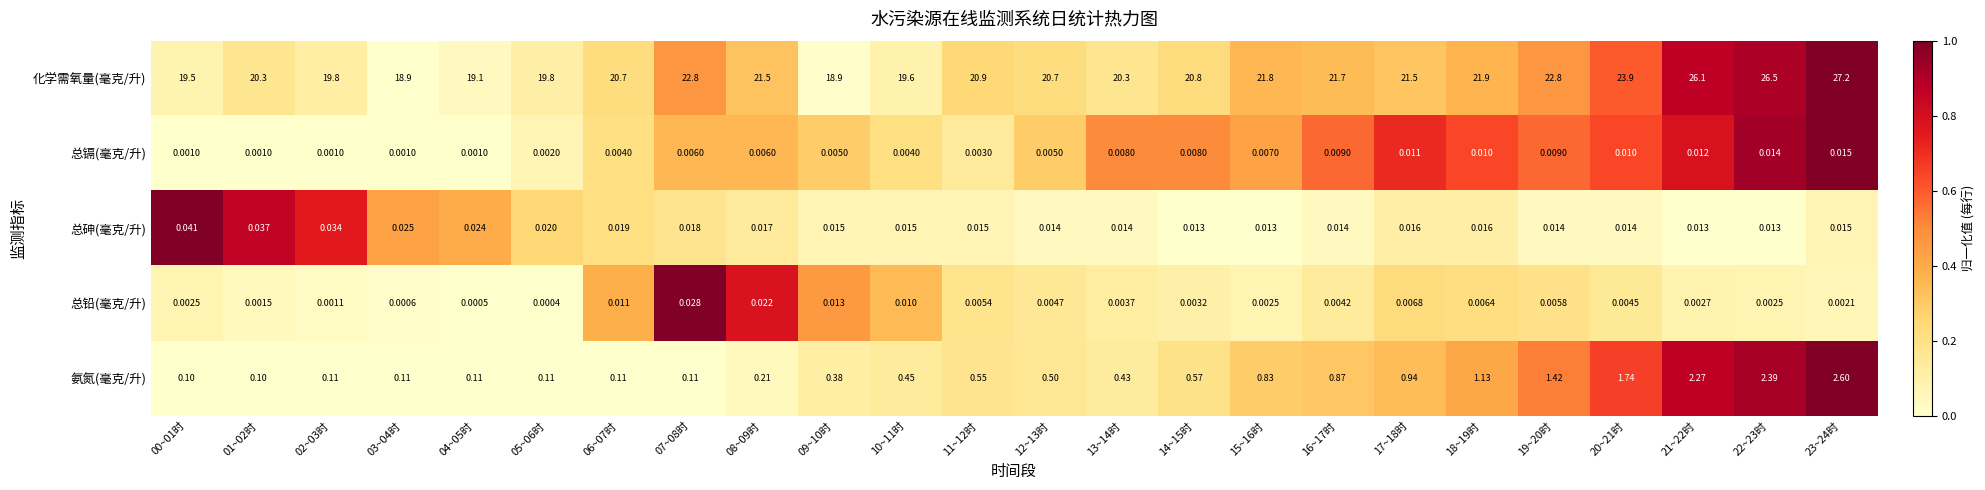

At 11~12时, list the series in order from largest to smallest.

化学需氧量(毫克/升), 氨氮(毫克/升), 总砷(毫克/升), 总铅(毫克/升), 总镉(毫克/升)